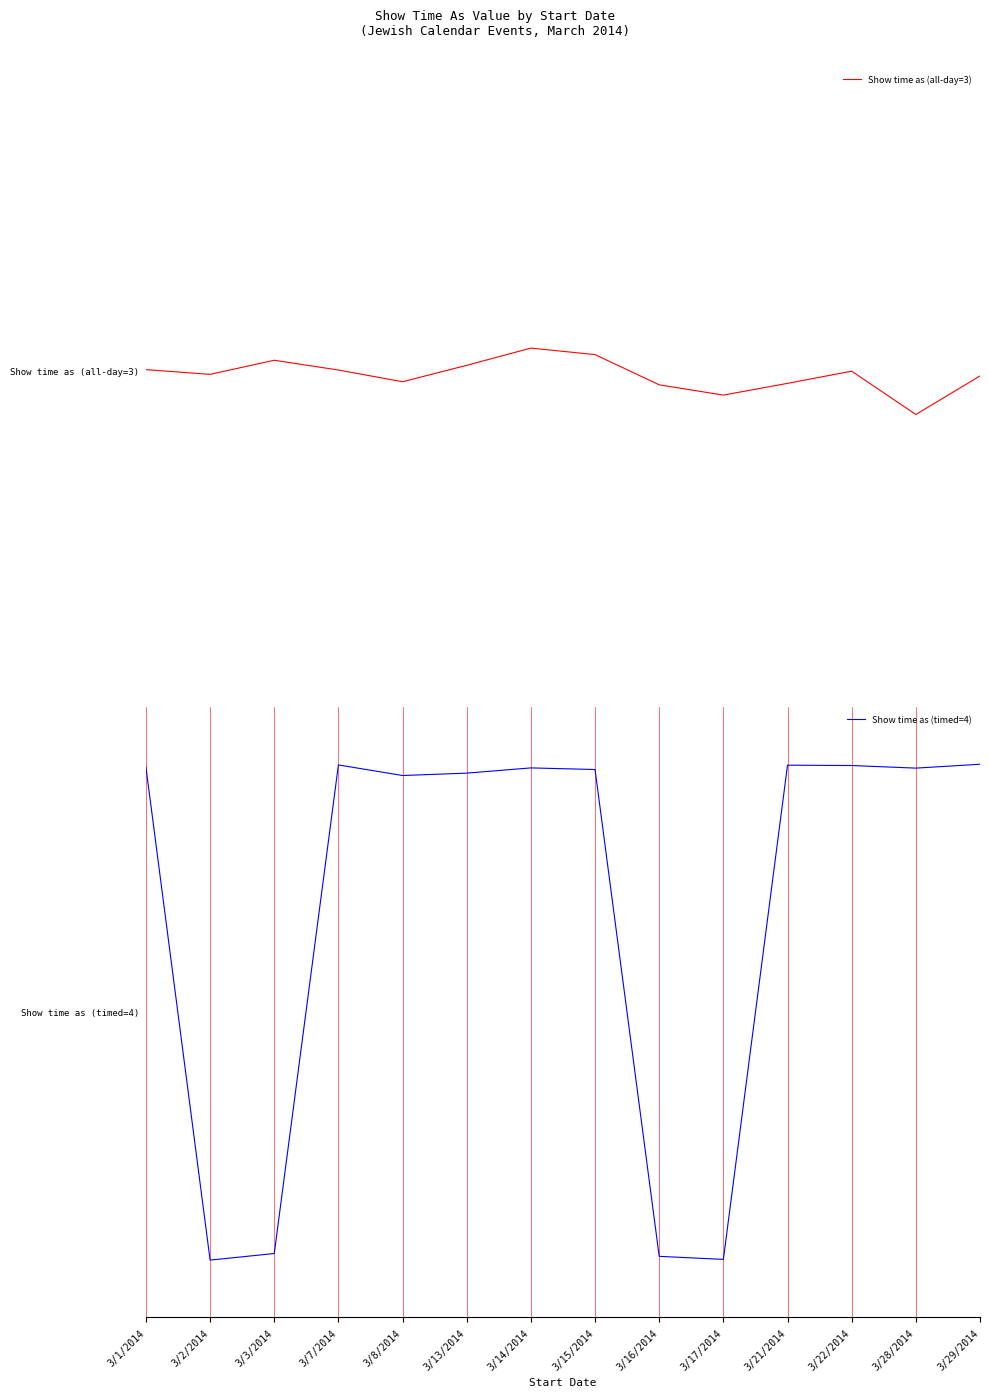

At how many categories does at least one series exceed 2?

14